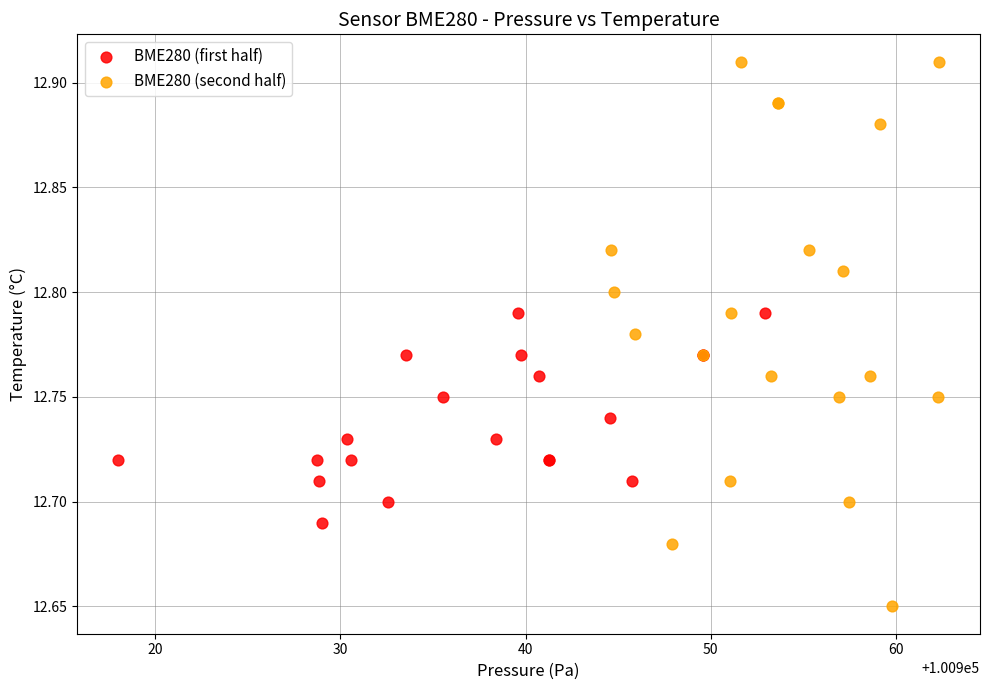

What are all the series names shown in the legend?

BME280 (first half), BME280 (second half)